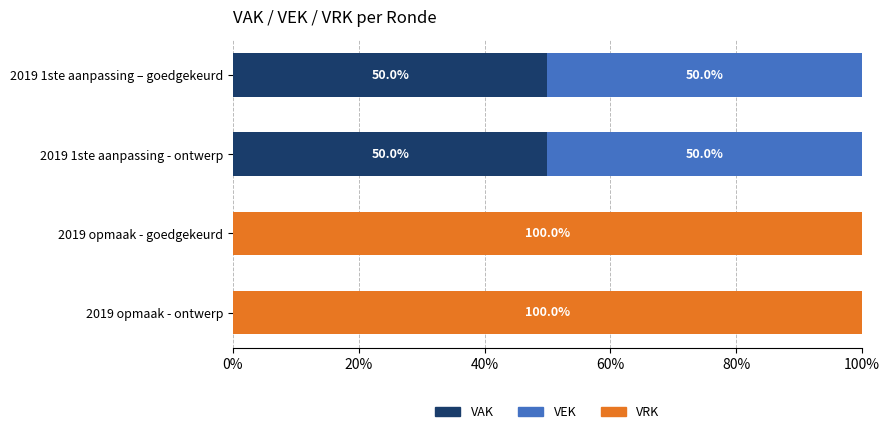

The value of VAK at 2019 1ste aanpassing - ontwerp is 50. True or false?

True